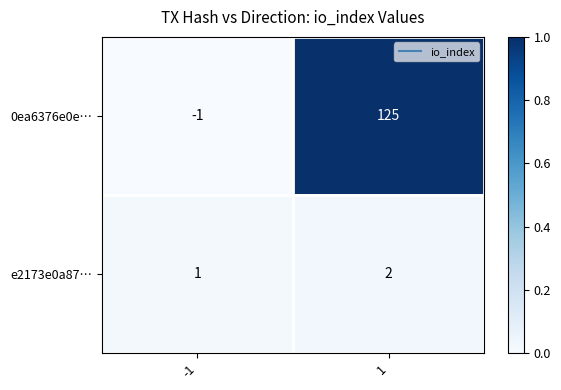

Reading left to right, list all the values displayed in this chart.

0ea6376e0e…: -1	125
e2173e0a87…: 1	2